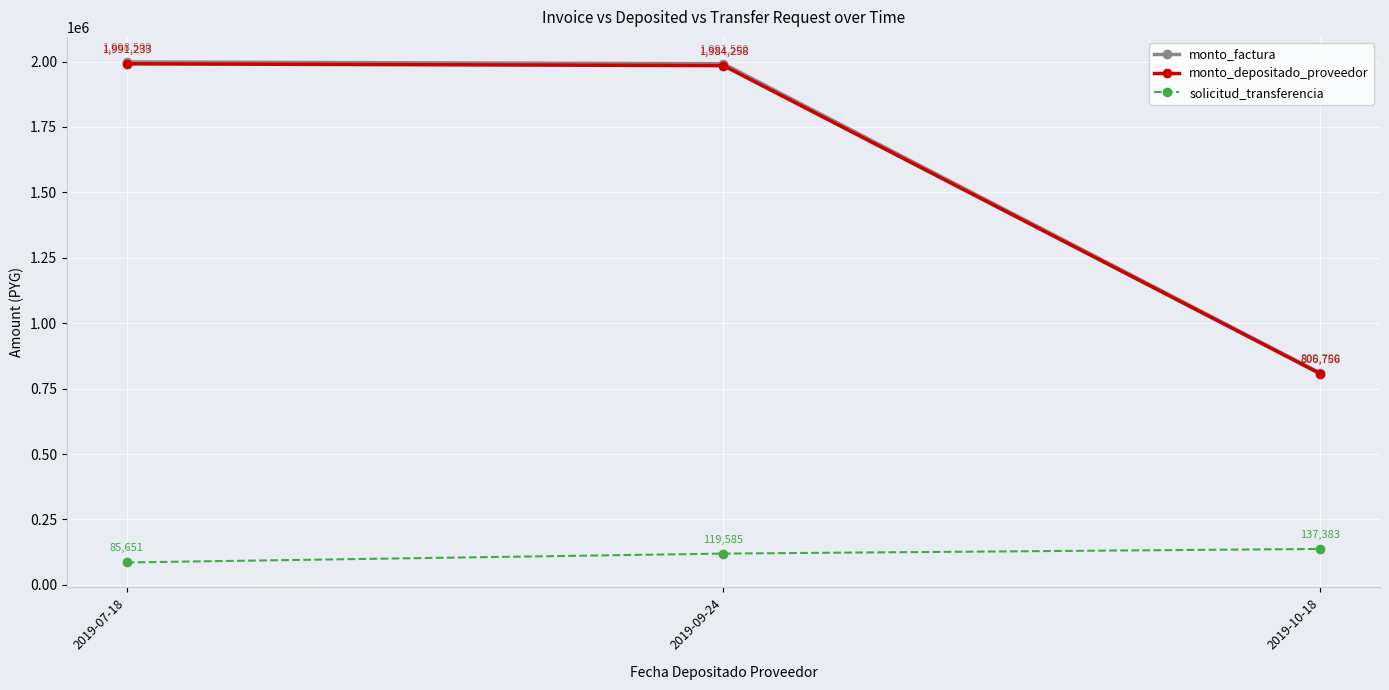

Read the monto_depositado_proveedor value at 2019-10-18, to the nearest 100.

806800